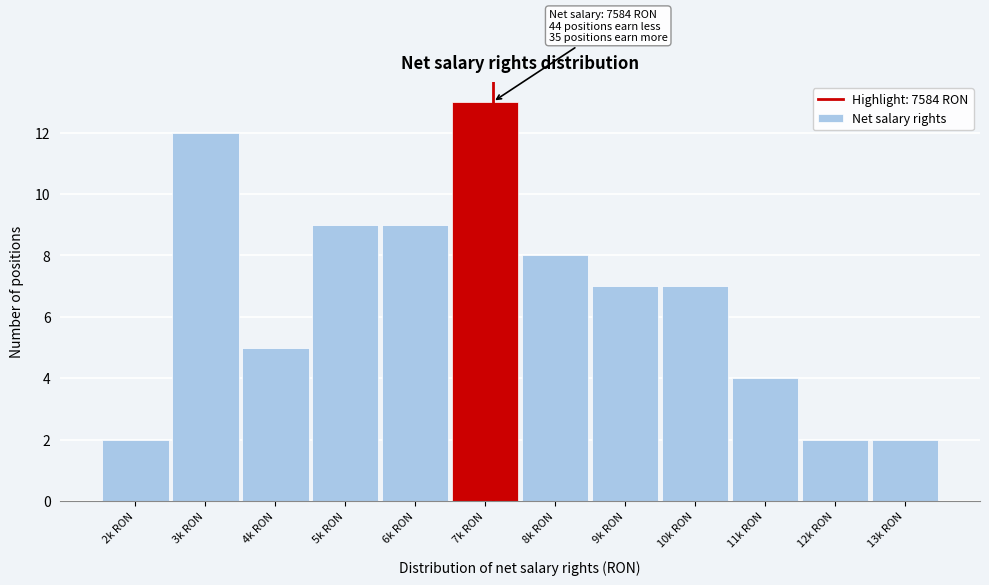

Reading left to right, extract all data points from this chart.

2	12	5	9	9	13	8	7	7	4	2	2